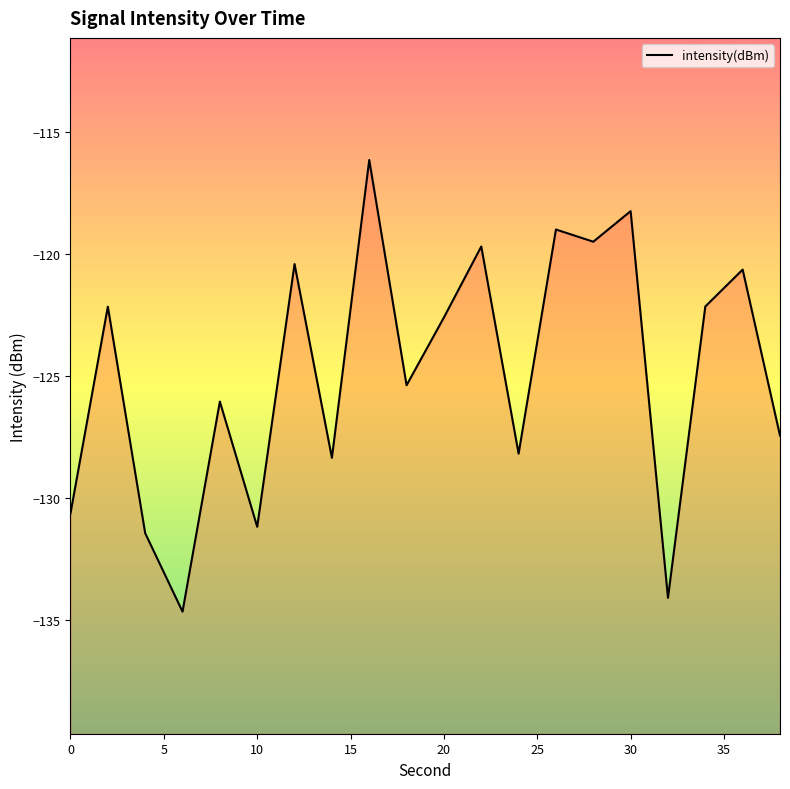

What is the sum of the values at 0 and 30?

-248.9